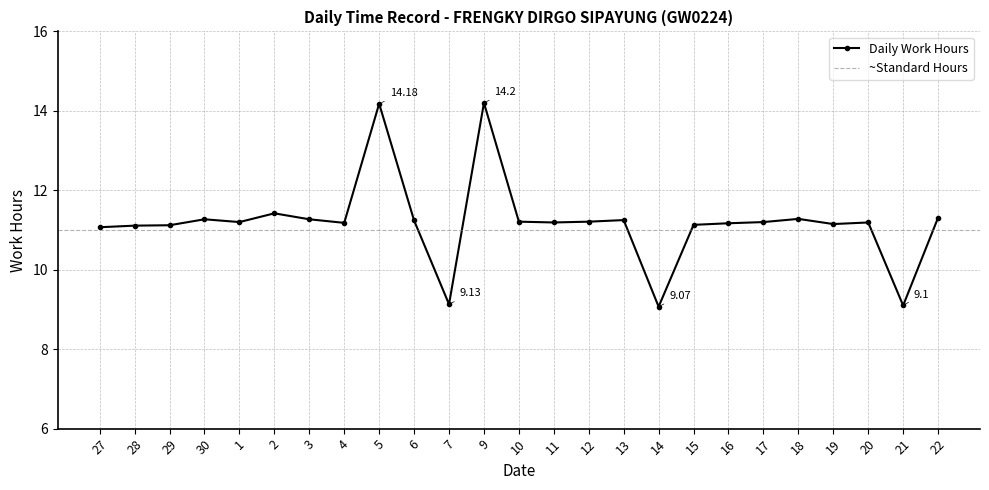

What is the sum of the values at 19 and 15?

22.3